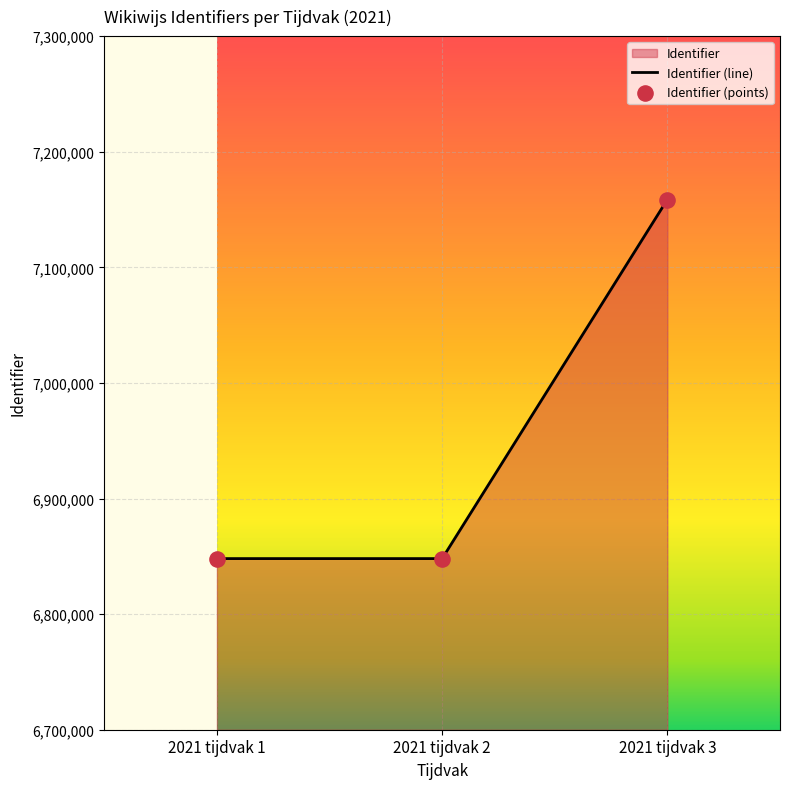

What is the ratio of the value at 2021 tijdvak 3 to the value at 2021 tijdvak 2?

1.0